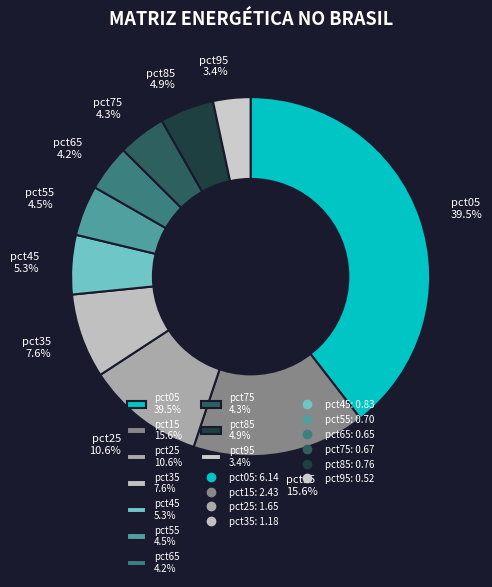

The pct85 slice represents 5% of the pie. True or false?

True